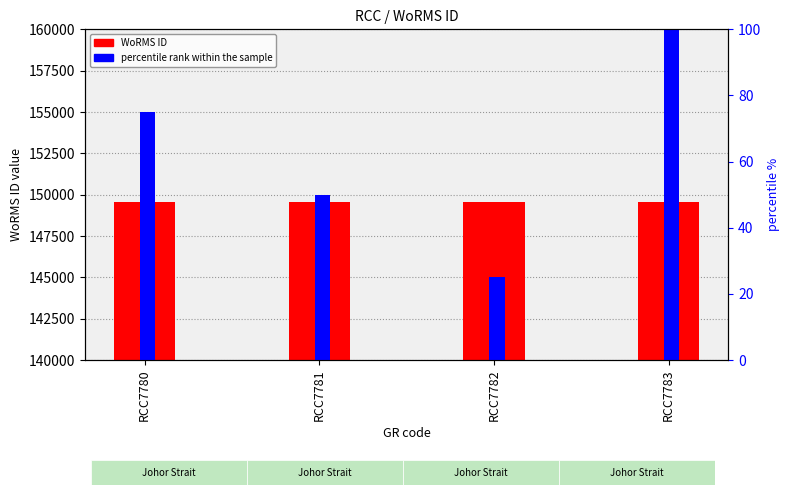

At which label does percentile rank within the sample first exceed 75?

RCC7783